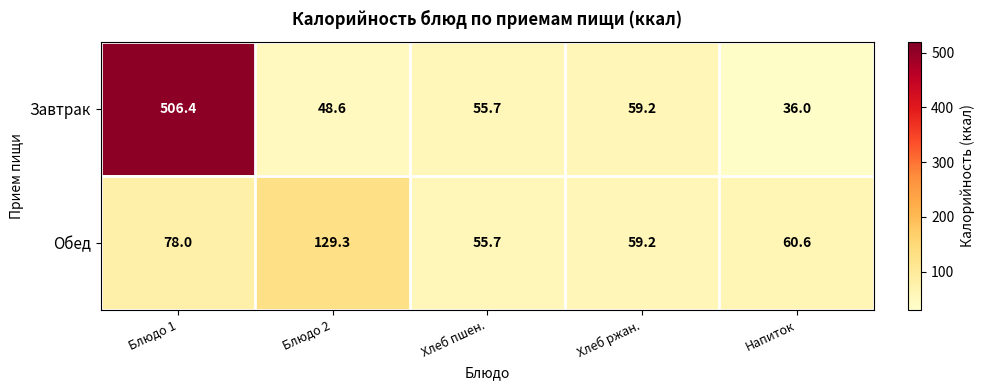

Which series has the largest total across all categories?

Завтрак